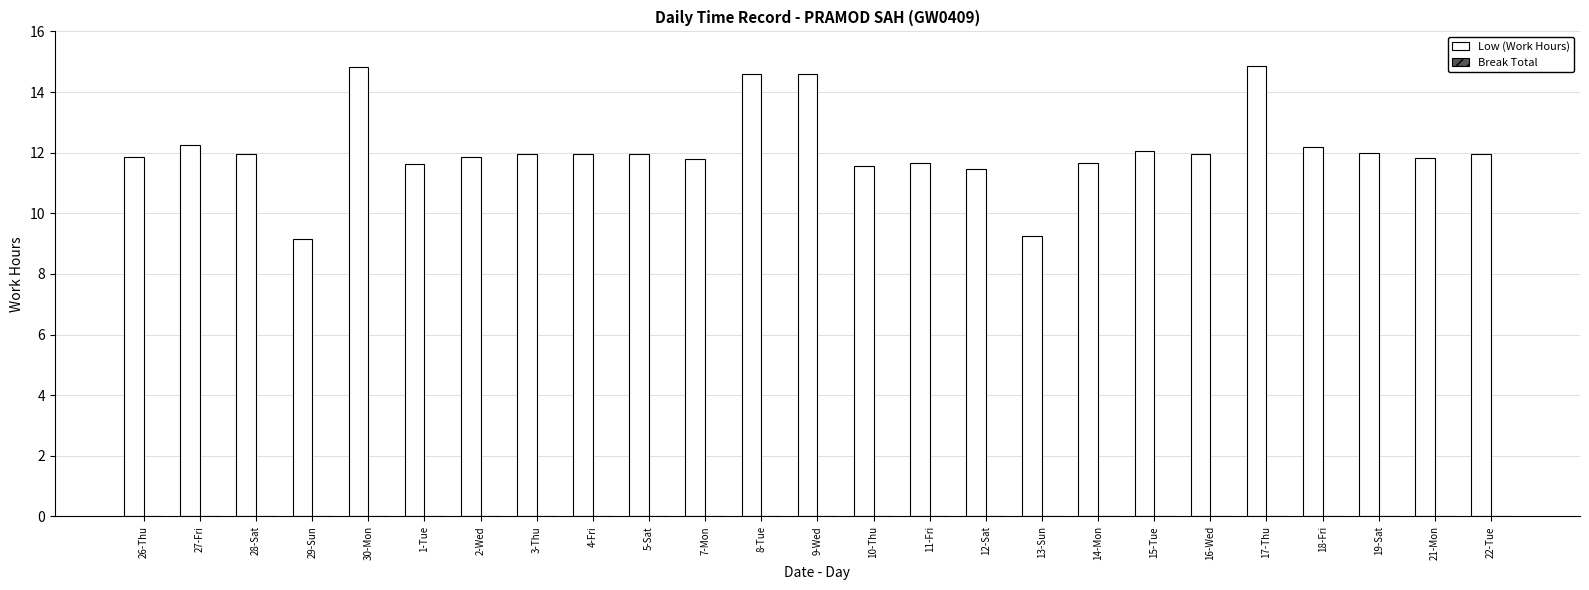

What is the label of the 14th bar from the left?

10-Thu